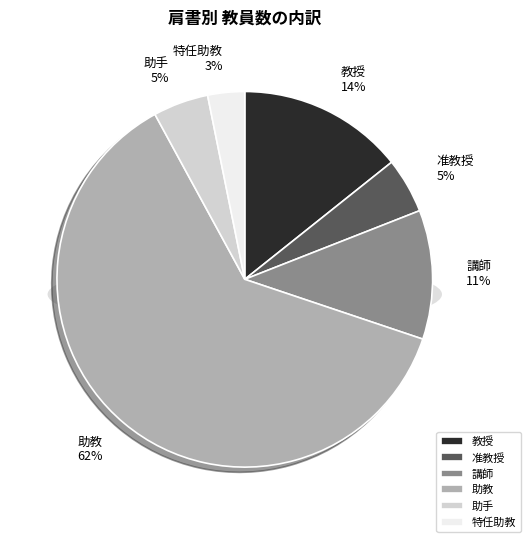

What is the majority slice?

助教